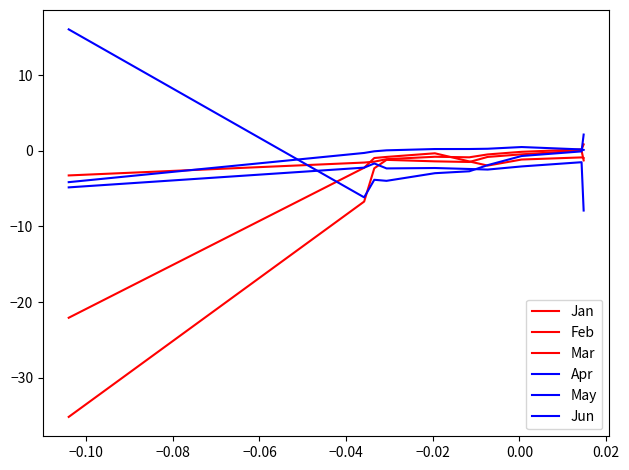

What is the difference between the maximum and second lowest values in the Apr series?

0.8